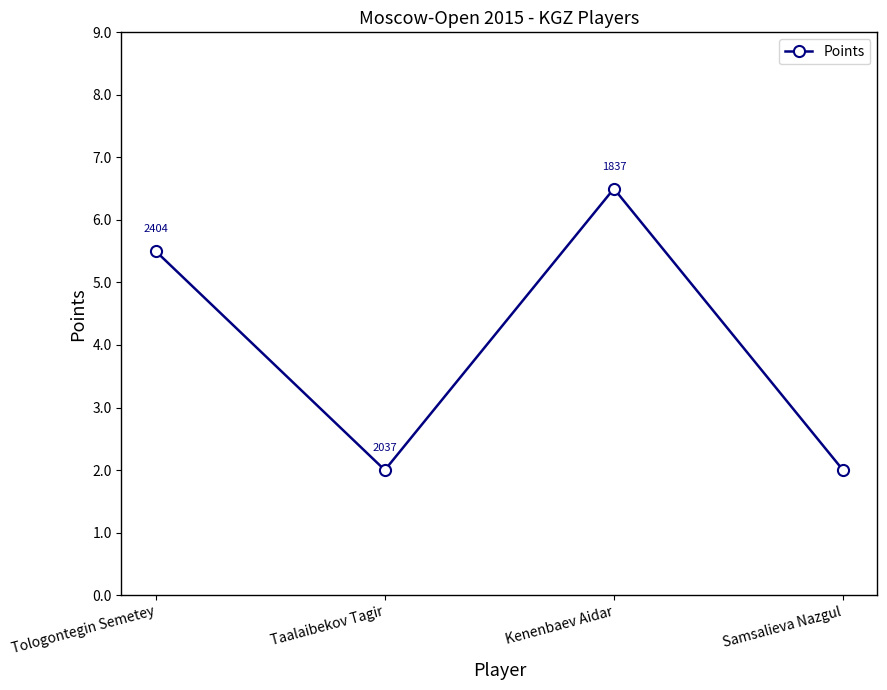

What is the value of the 3rd point from the left?

6.5